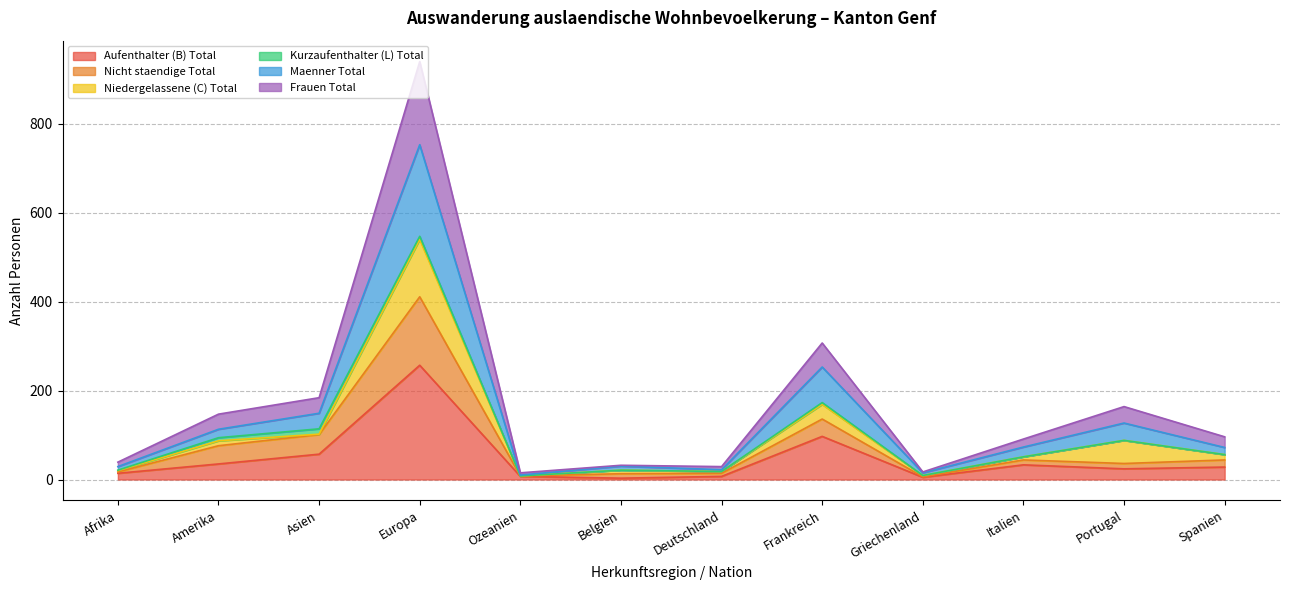

At which category is the sum across all series the highest?

Europa